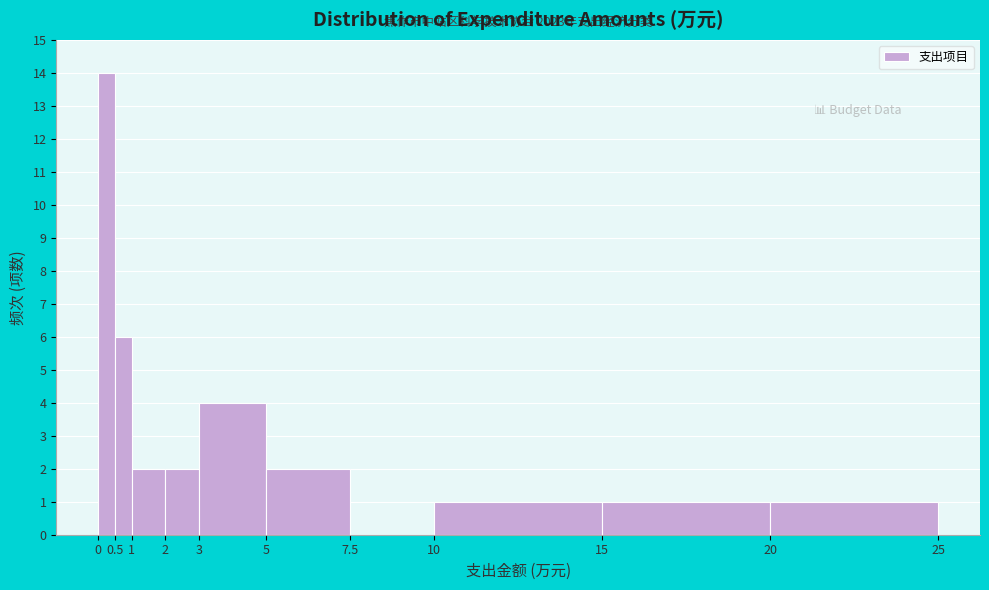

Which range on the x-axis has the tallest bar?

0 to 0.5